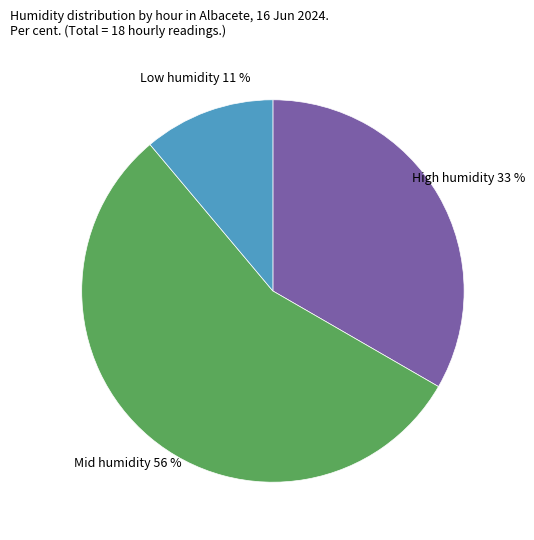

Does any single category account for the majority?

Yes